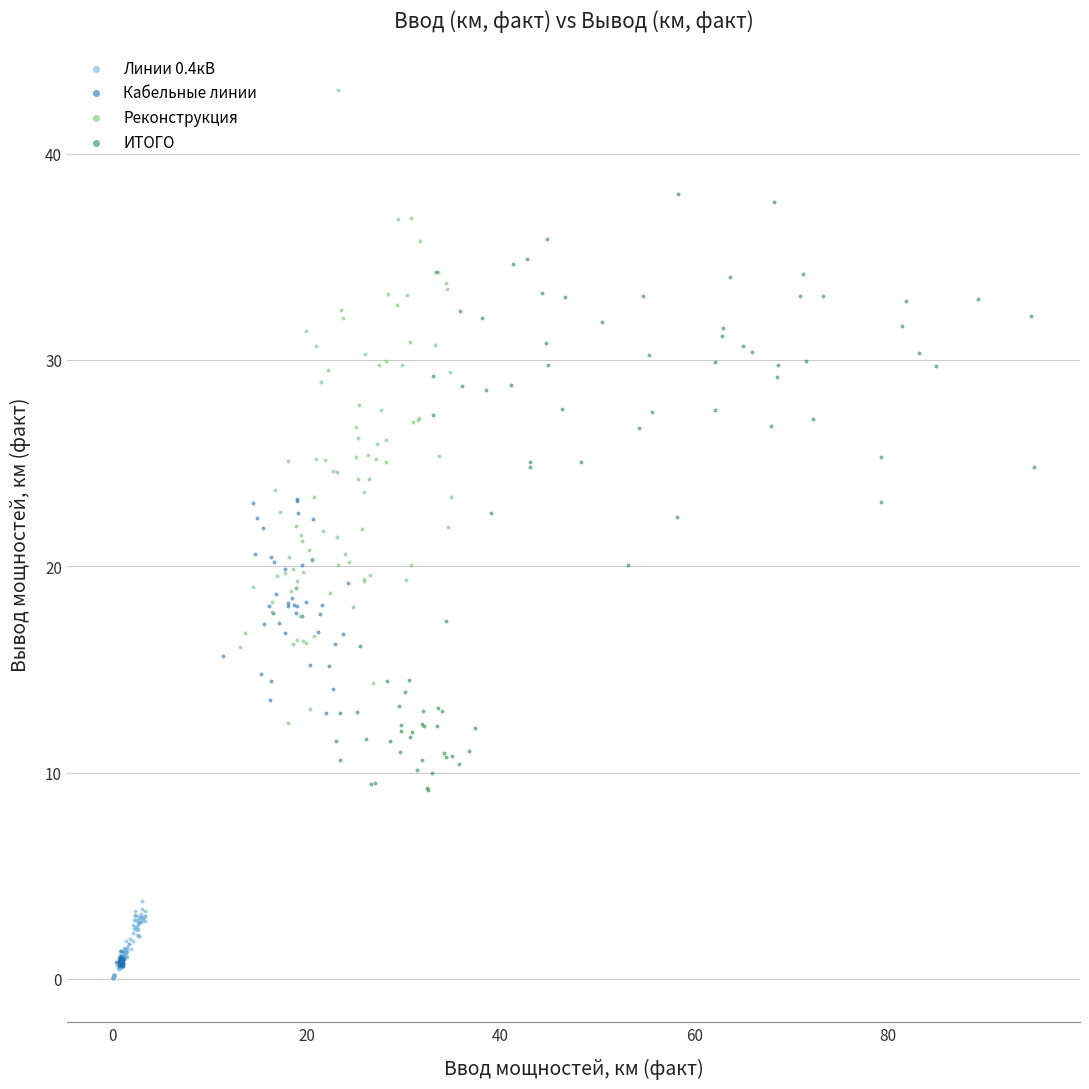

Which series has the largest Y range (max minus min)?

Реконструкция